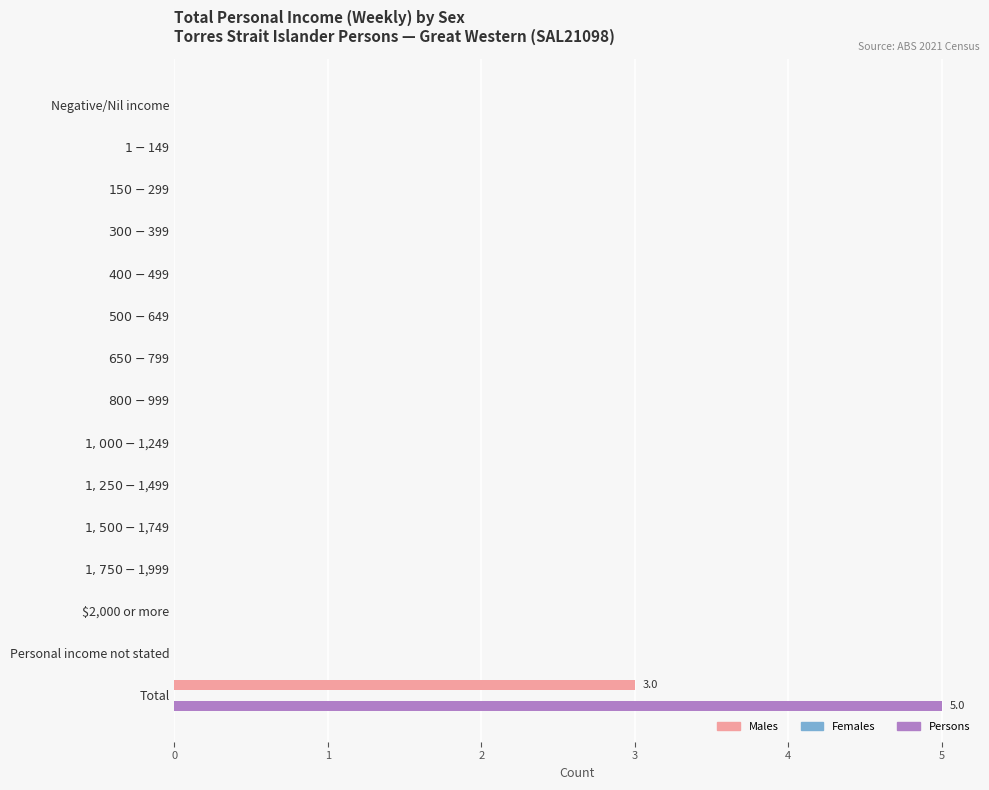

What is the sum of all Males values?

3